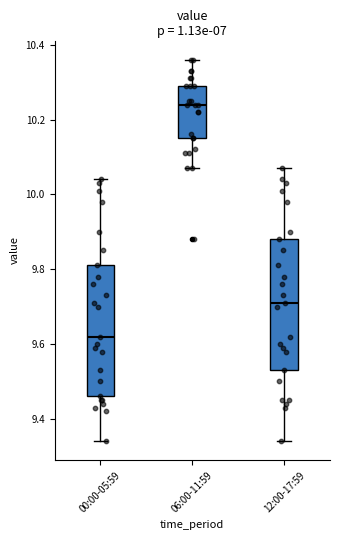

Where does the upper whisker of the box for 06:00-11:59 end on the y-axis? The values are not printed on the chart, so give them approximately, as read against the axis.

10.36